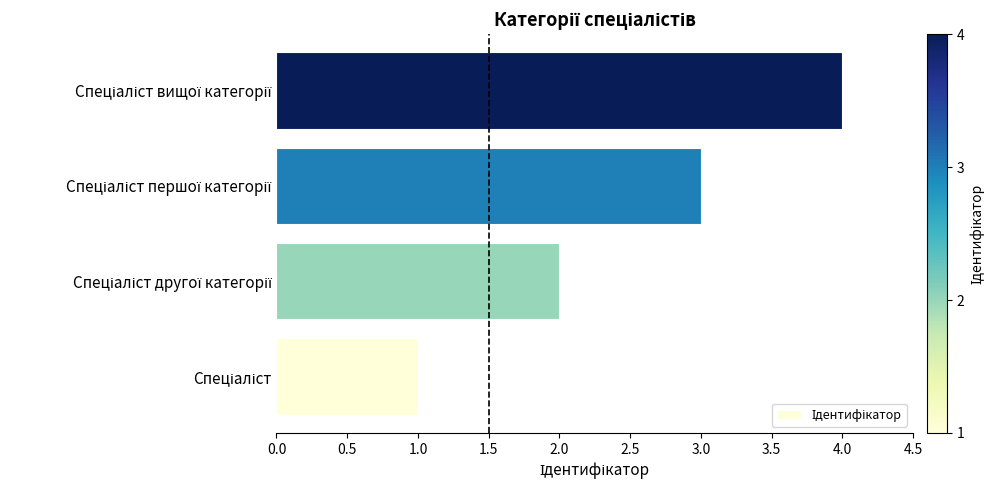

What is the maximum value shown in the chart?

4